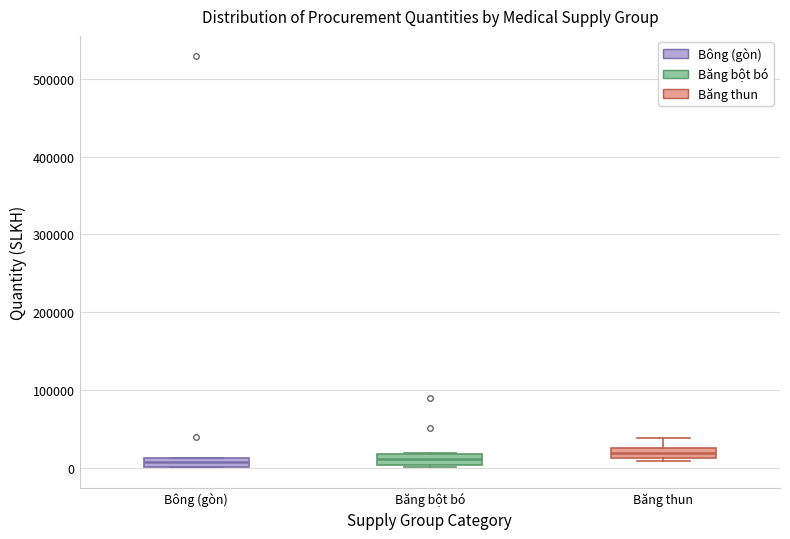

Where is the upper edge of the box for Bông (gòn) on the y-axis? The values are not printed on the chart, so give them approximately, as read against the axis.

10000